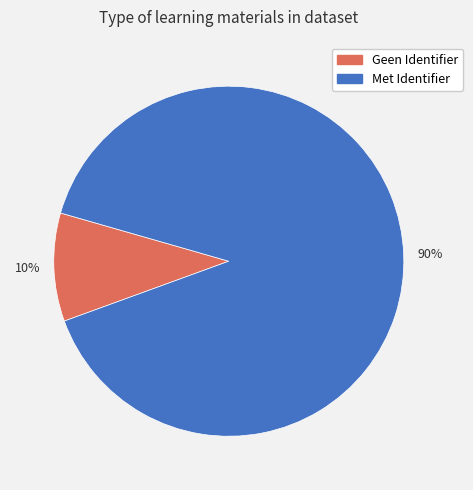

Between Geen Identifier and Met Identifier, which is larger?

Met Identifier